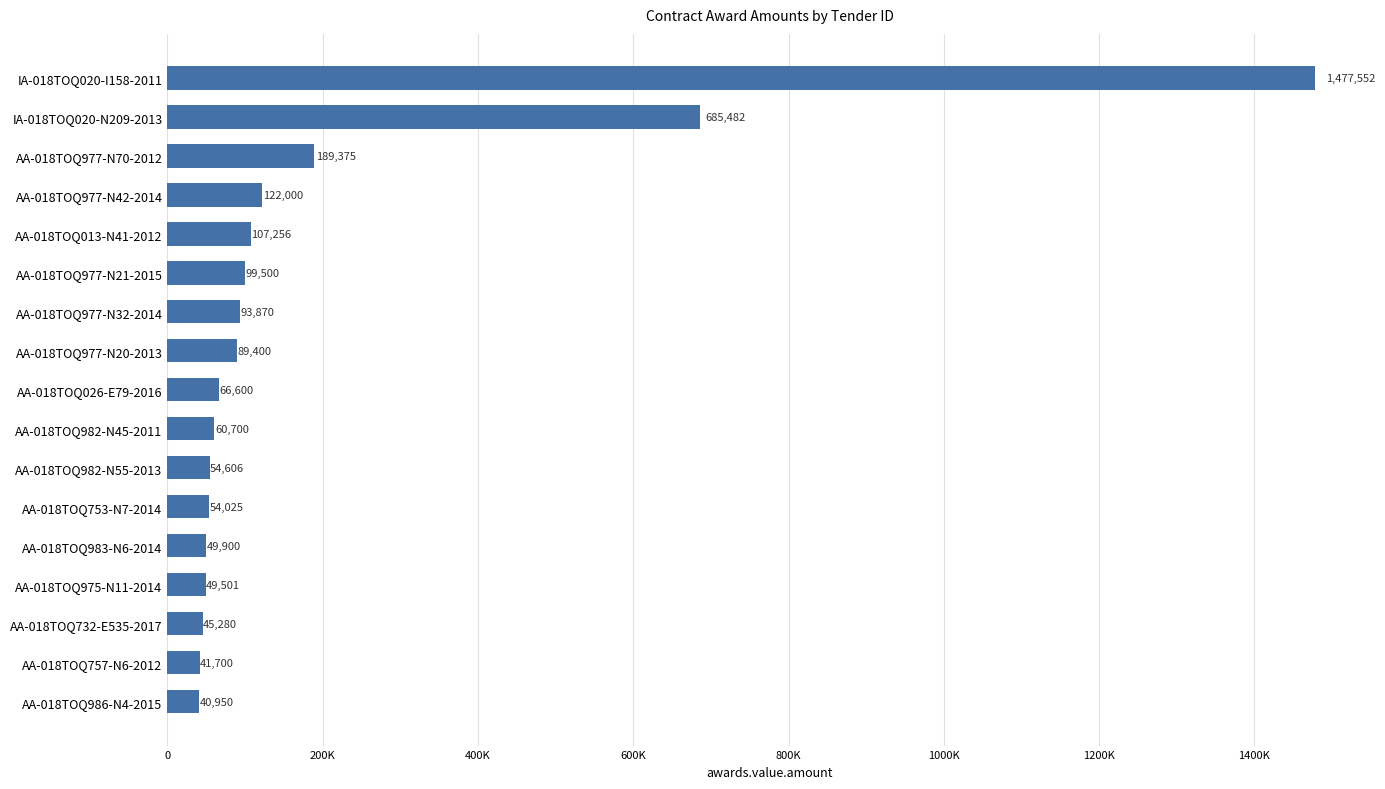

What is the minimum value shown in the chart?

40950.0